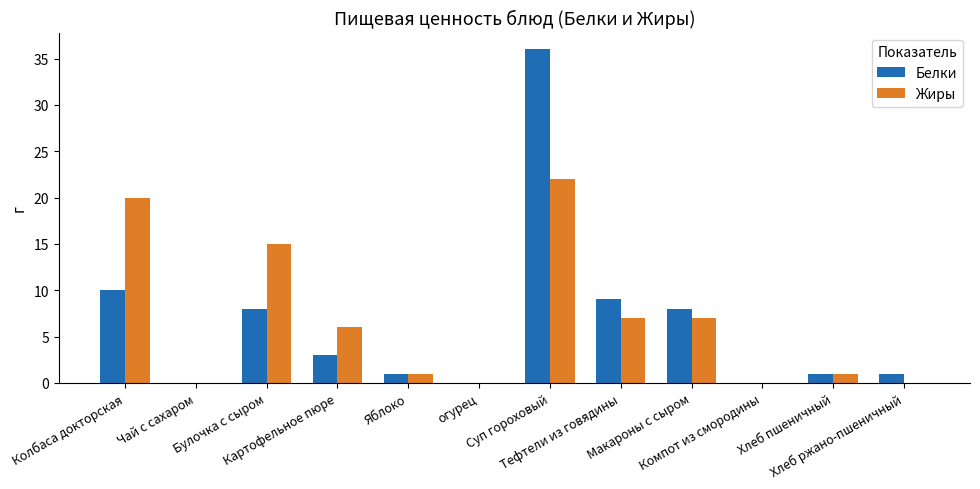

What is the greatest value displayed?

36